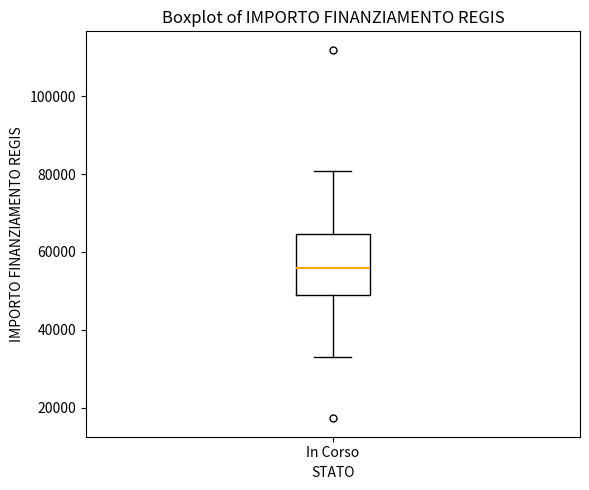

Where does the median line of the box for In Corso sit on the y-axis? The values are not printed on the chart, so give them approximately, as read against the axis.

56000